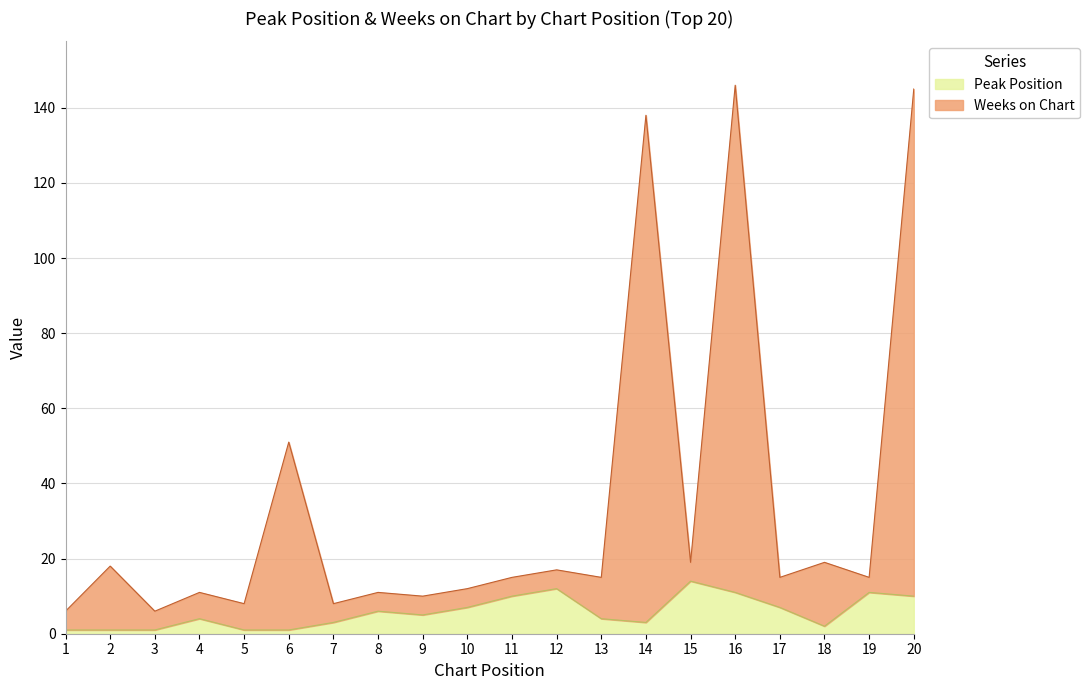

True or false: Peak Position has a value of 1 at 2.

True